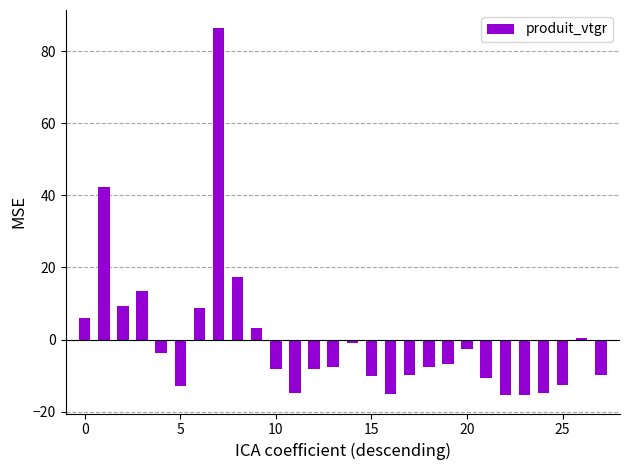

What is the smallest value displayed?

-15.5